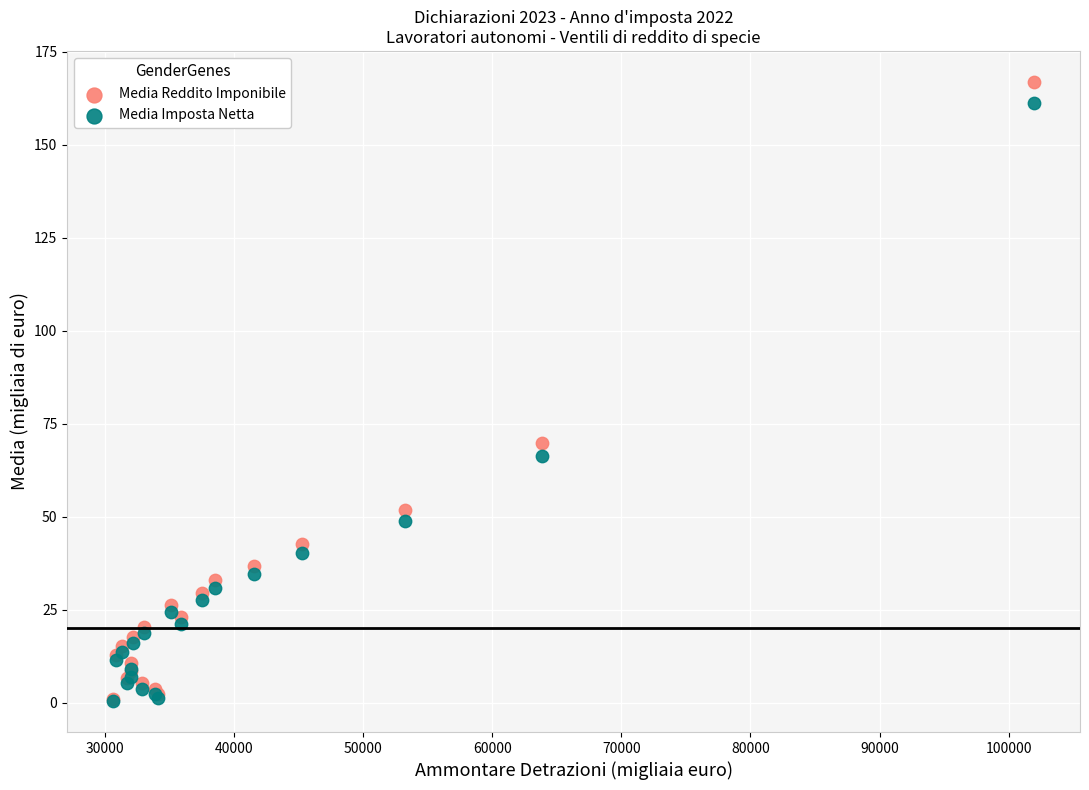

Which series has the widest spread of Y values?

Media Reddito Imponibile